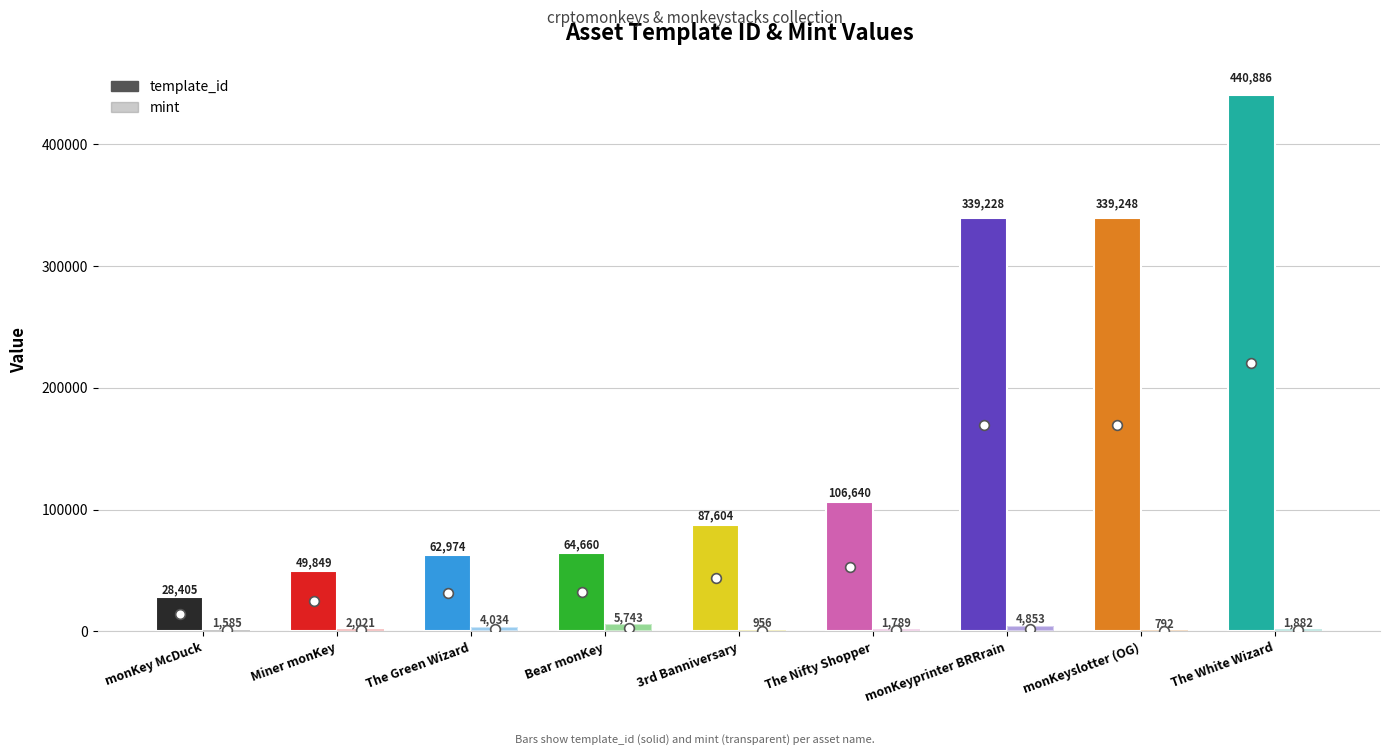

Reading left to right, list all the values displayed in this chart.

template_id: monKey McDuck=28405	Miner monKey=49849	The Green Wizard=62974	Bear monKey=64660	3rd Banniversary=87604	The Nifty Shopper=106640	monKeyprinter BRRrain=339228	monKeyslotter (OG)=339248	The White Wizard=440886
mint: monKey McDuck=1585	Miner monKey=2021	The Green Wizard=4034	Bear monKey=5743	3rd Banniversary=956	The Nifty Shopper=1789	monKeyprinter BRRrain=4853	monKeyslotter (OG)=792	The White Wizard=1882